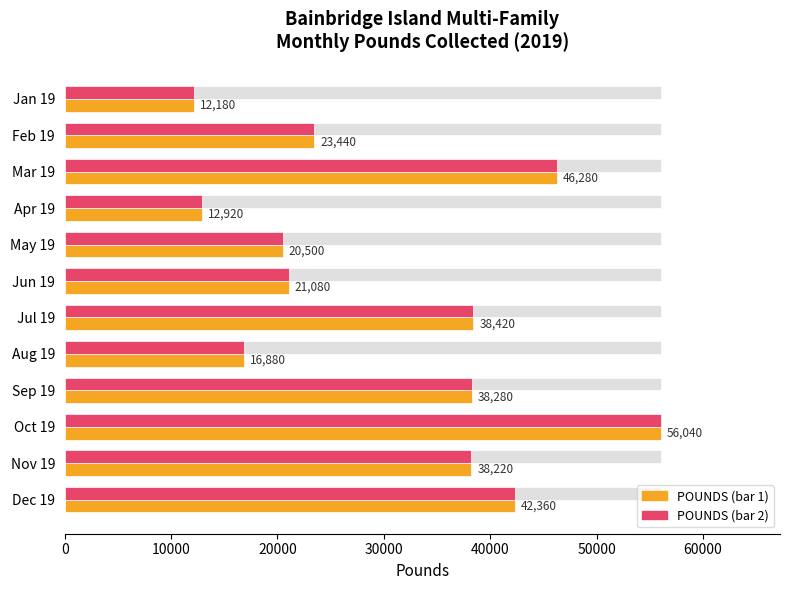

What is the difference between the maximum and minimum values in the POUNDS series?

43860